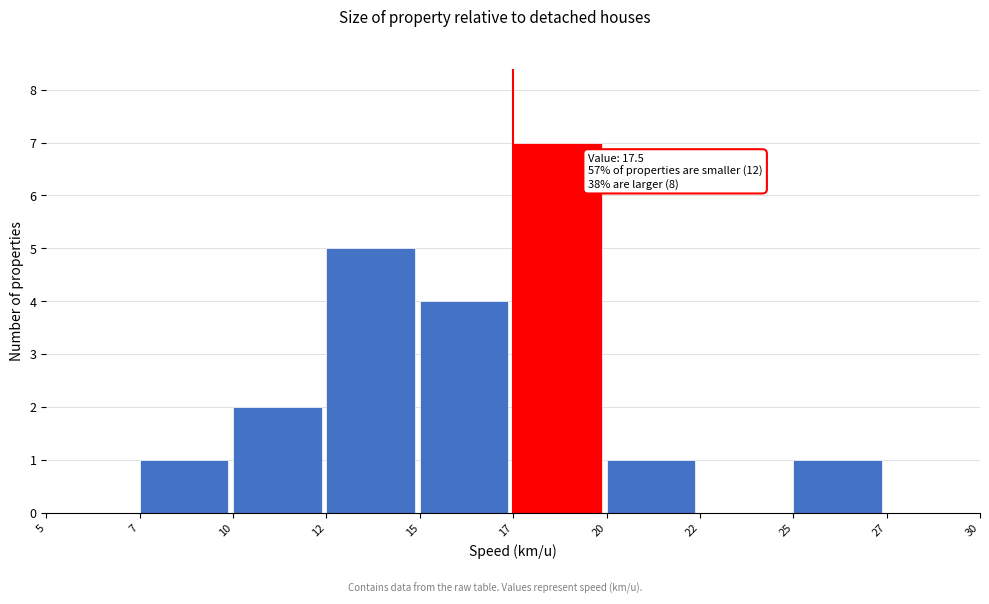

Reading left to right, what are all the values shown in this chart?

5=0	7=1	10=2	12=5	15=4	17=7	20=1	22=0	25=1	27=0